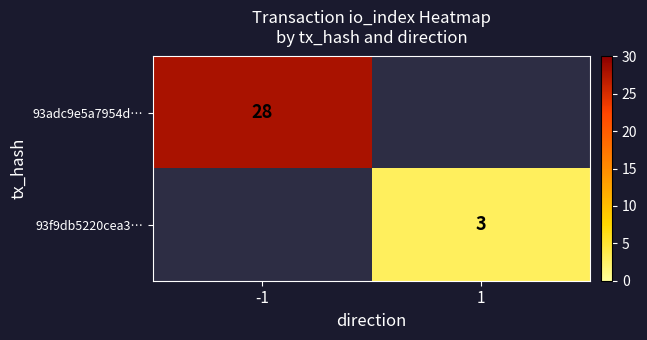

At which label does 93adc9e5a7954d… reach its minimum?

-1